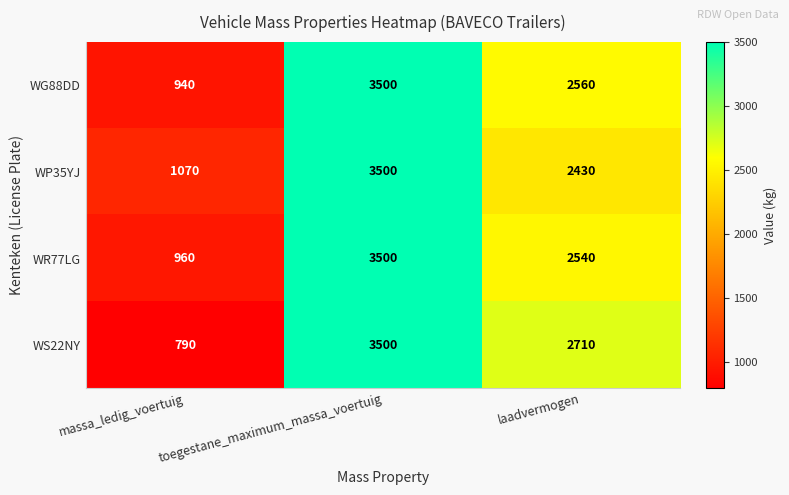

Where is WG88DD nearest to the value 2220?

laadvermogen